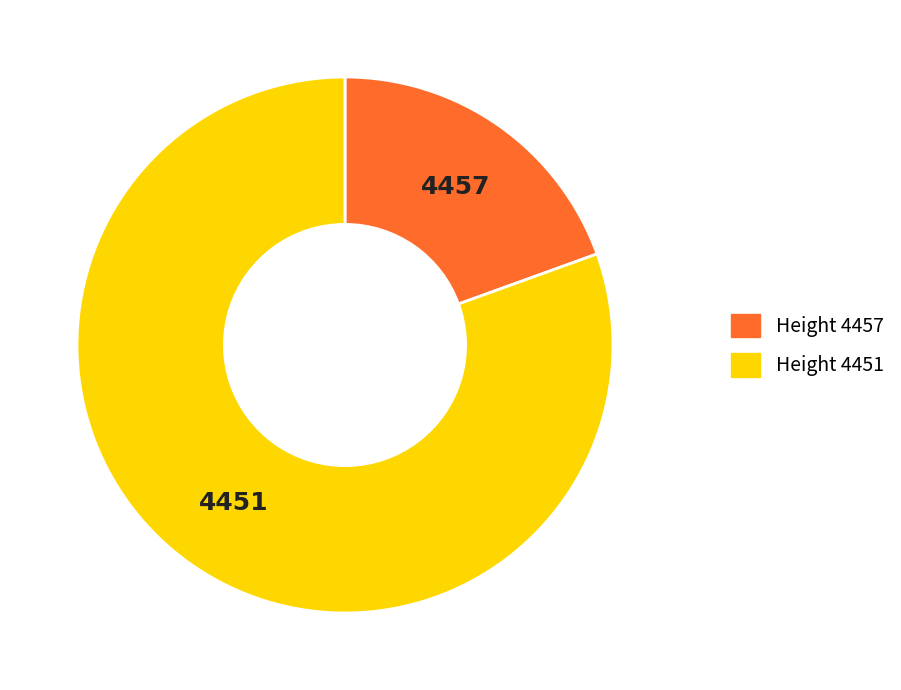

Is there a majority slice in this chart?

Yes